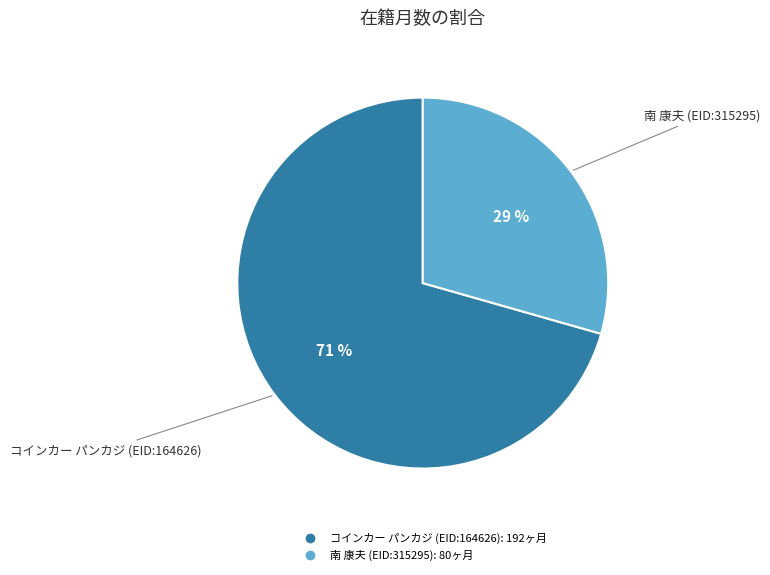

To the nearest percent, what is the average slice percentage?

50%